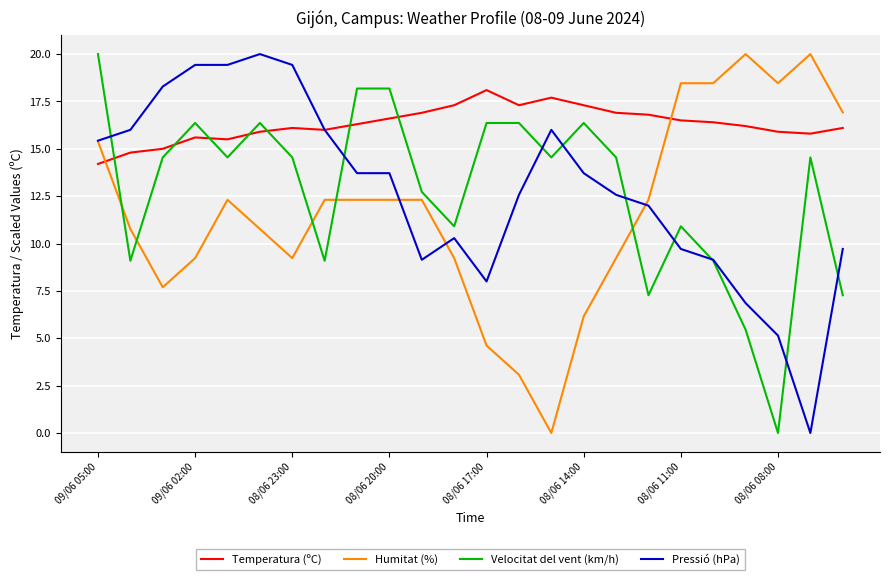

Which series has the largest total across all categories?

Temperatura (ºC)